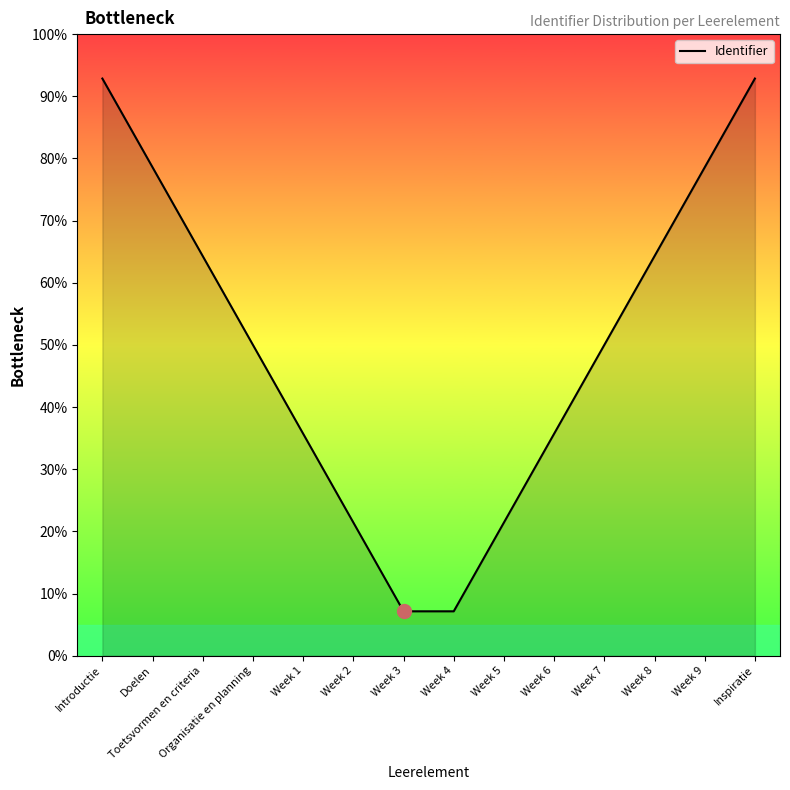

Reading left to right, extract all data points from this chart.

92.9	78.6	64.3	50.0	35.7	21.4	7.1	7.1	21.4	35.7	50.0	64.3	78.6	92.9